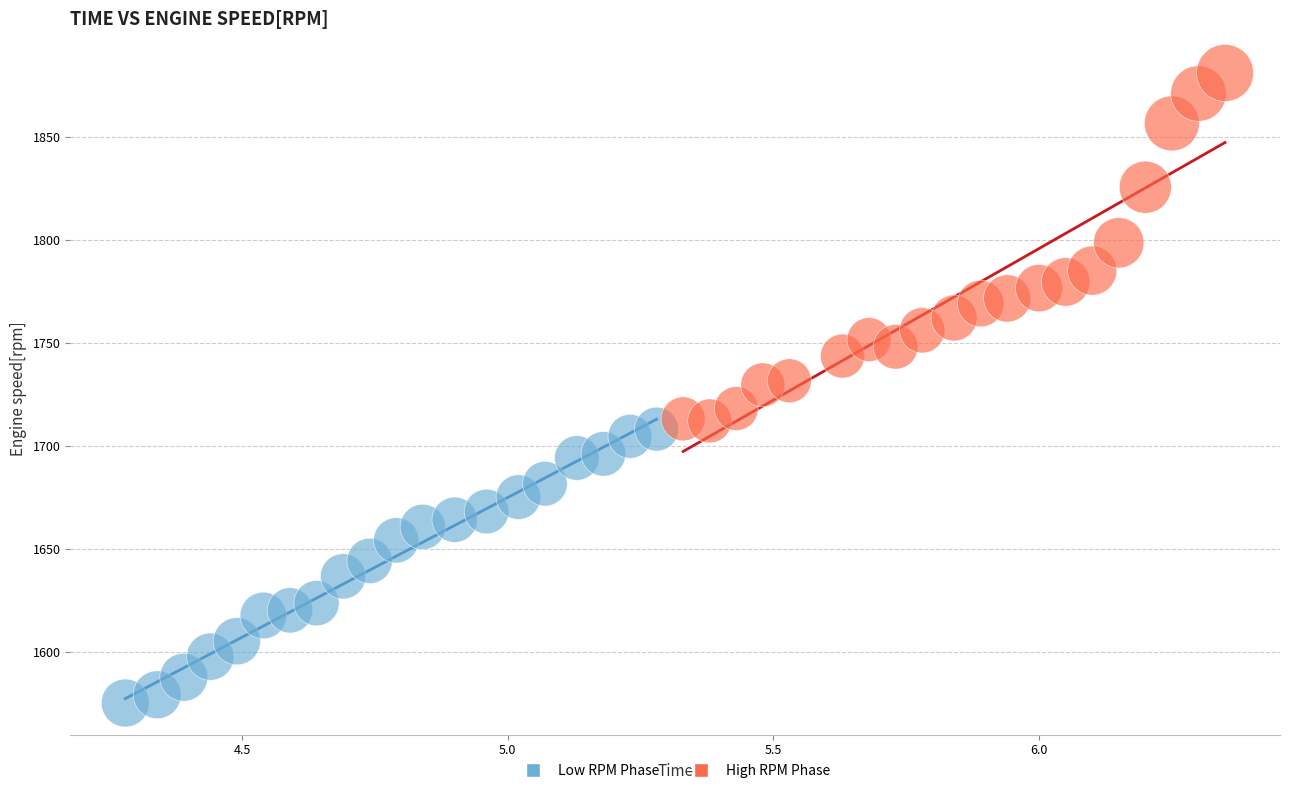

What are all the series names shown in the legend?

Low RPM Phase, High RPM Phase